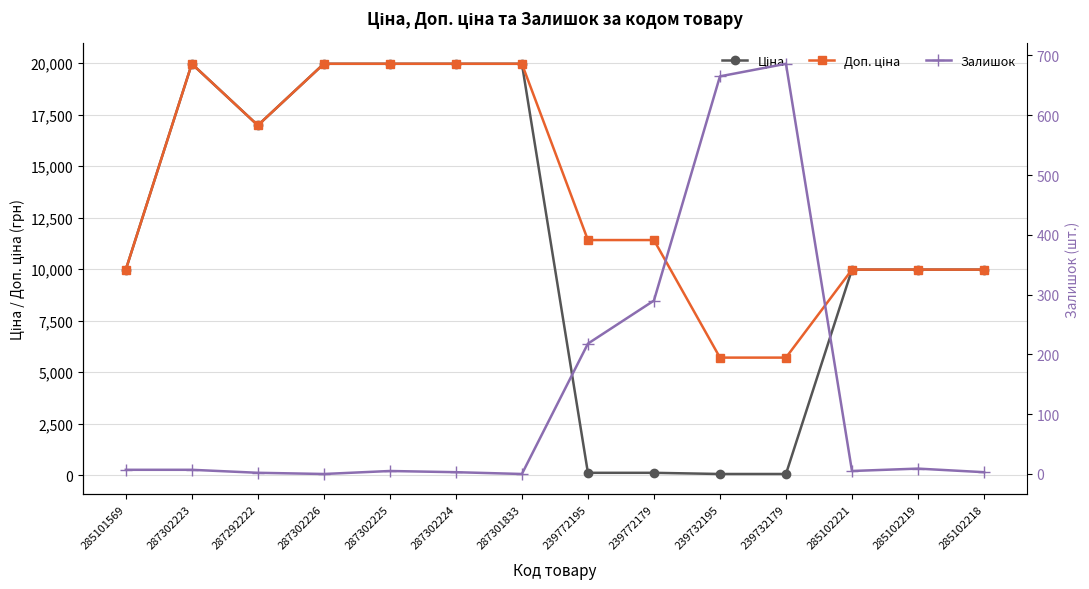

Reading right to left, list all the values displayed in this chart.

Ціна: 285102218=9975.0	285102219=9975.0	285102221=9975.0	239732179=57.0	239732195=57.0	239772179=114.1	239772195=114.1	287301833=19964.2	287302224=19964.2	287302225=19964.2	287302226=19964.2	287292222=16976.3	287302223=19964.2	285101569=9975.0
Доп. ціна: 285102218=9975.0	285102219=9975.0	285102221=9975.0	239732179=5705.0	239732195=5705.0	239772179=11410.0	239772195=11410.0	287301833=19964.2	287302224=19964.2	287302225=19964.2	287302226=19964.2	287292222=16976.3	287302223=19964.2	285101569=9975.0
Залишок: 285102218=3.0	285102219=9.0	285102221=5.0	239732179=686.0	239732195=665.0	239772179=290.0	239772195=218.0	287301833=0.0	287302224=3.0	287302225=5.0	287302226=0.0	287292222=2.0	287302223=7.0	285101569=7.0